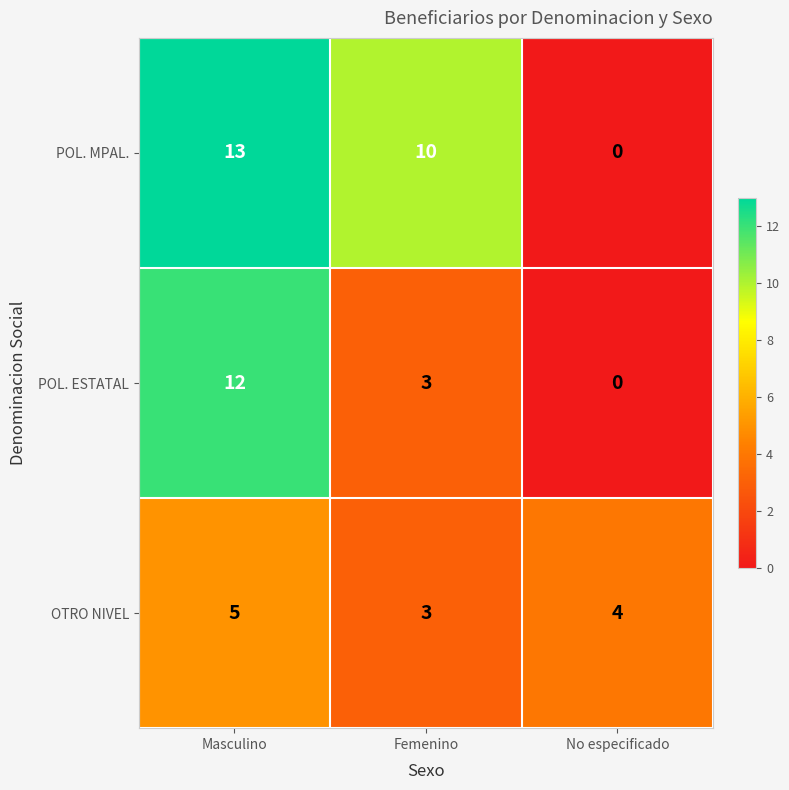

Reading left to right, extract all data points from this chart.

POL. MPAL.: 13	10	0
POL. ESTATAL: 12	3	0
OTRO NIVEL: 5	3	4